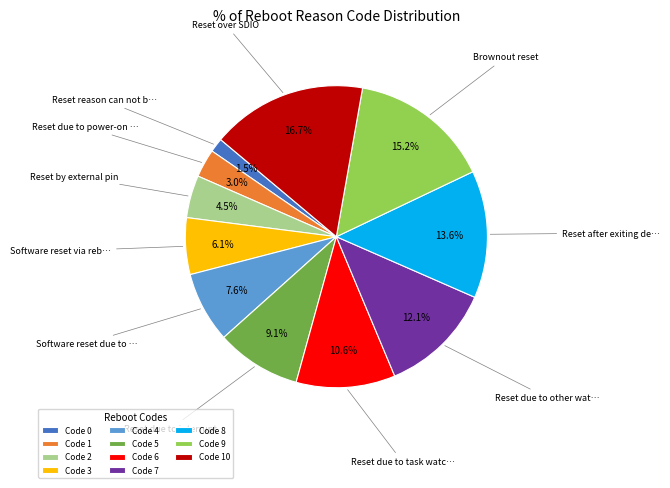

Does any single category account for the majority?

No